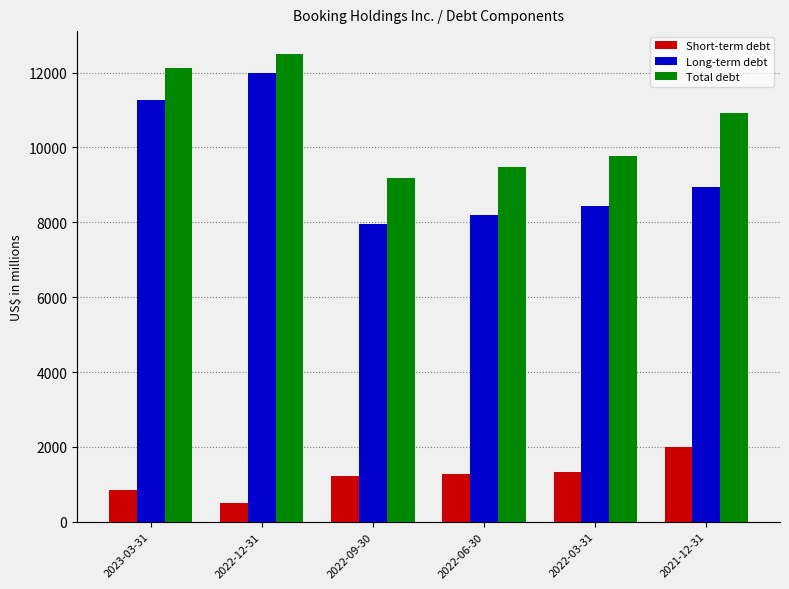

What is the difference between the maximum and minimum values in the Short-term debt series?

1489